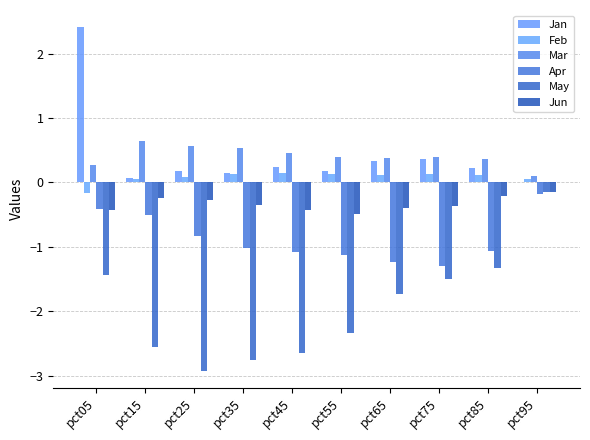

How many groups of bars are there?

10